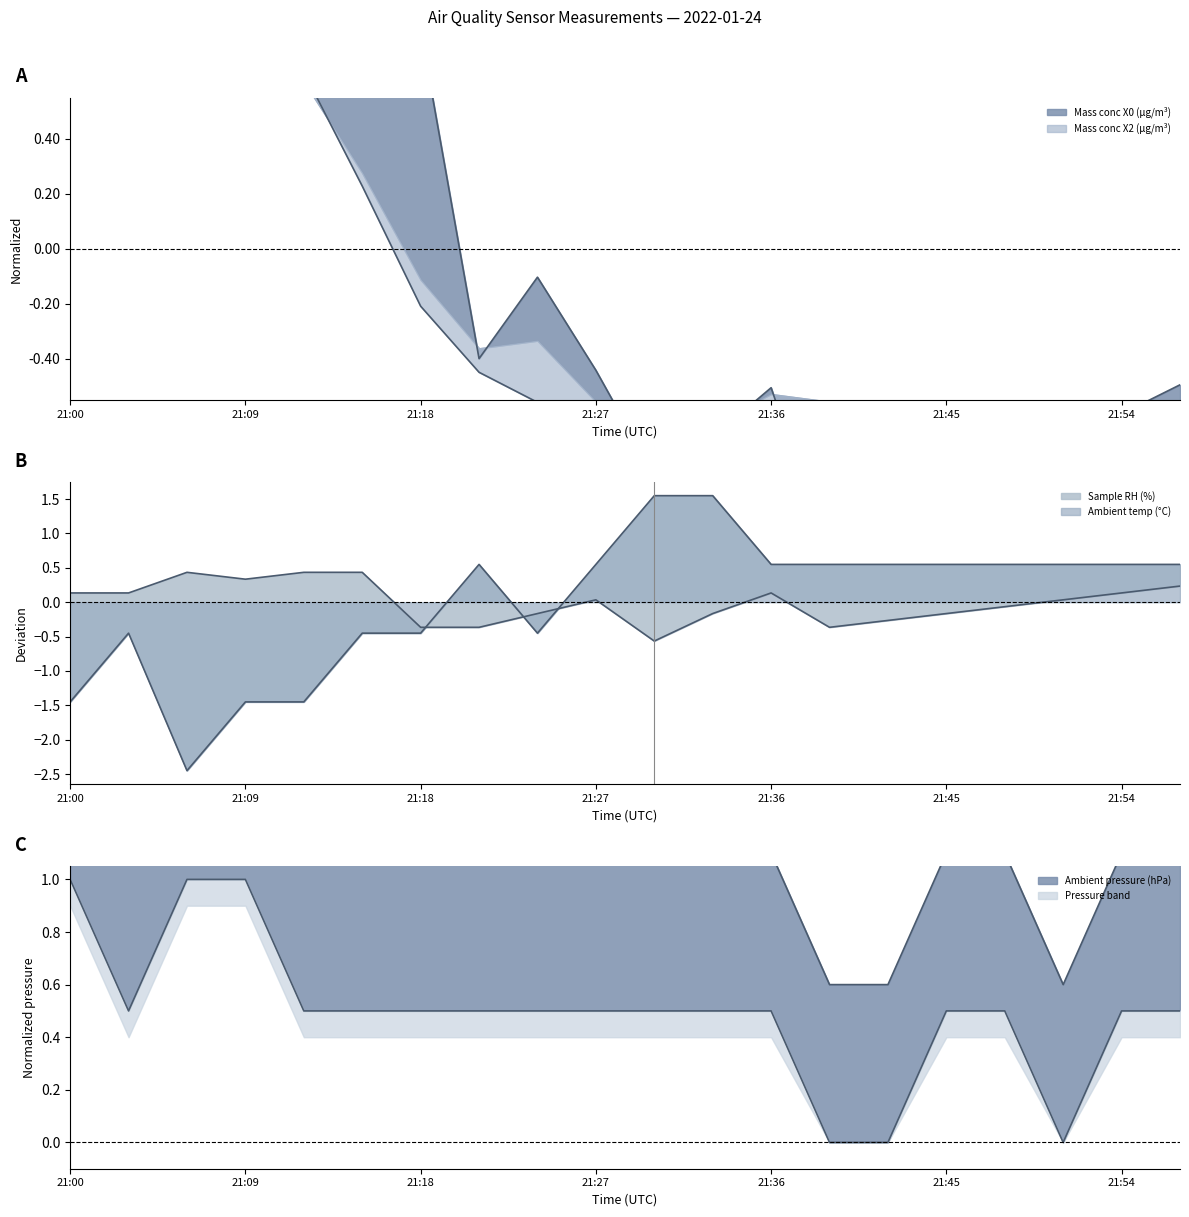

The value of Mass conc X2 (μg/m³) at 21:09 is 1.3. True or false?

True